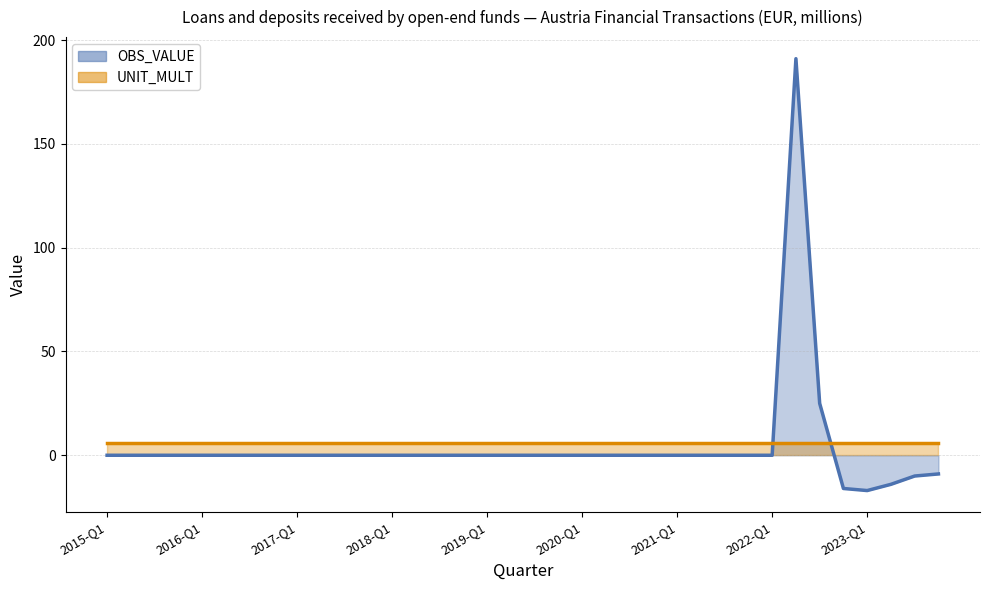

True or false: DECIMALS and UNIT_MULT intersect in this chart.

False